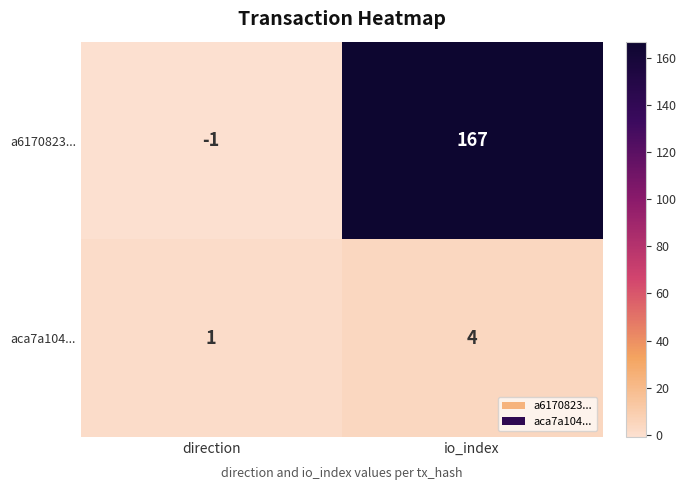

Reading right to left, what are all the values shown in this chart?

a6170823...: io_index=167	direction=-1
aca7a104...: io_index=4	direction=1